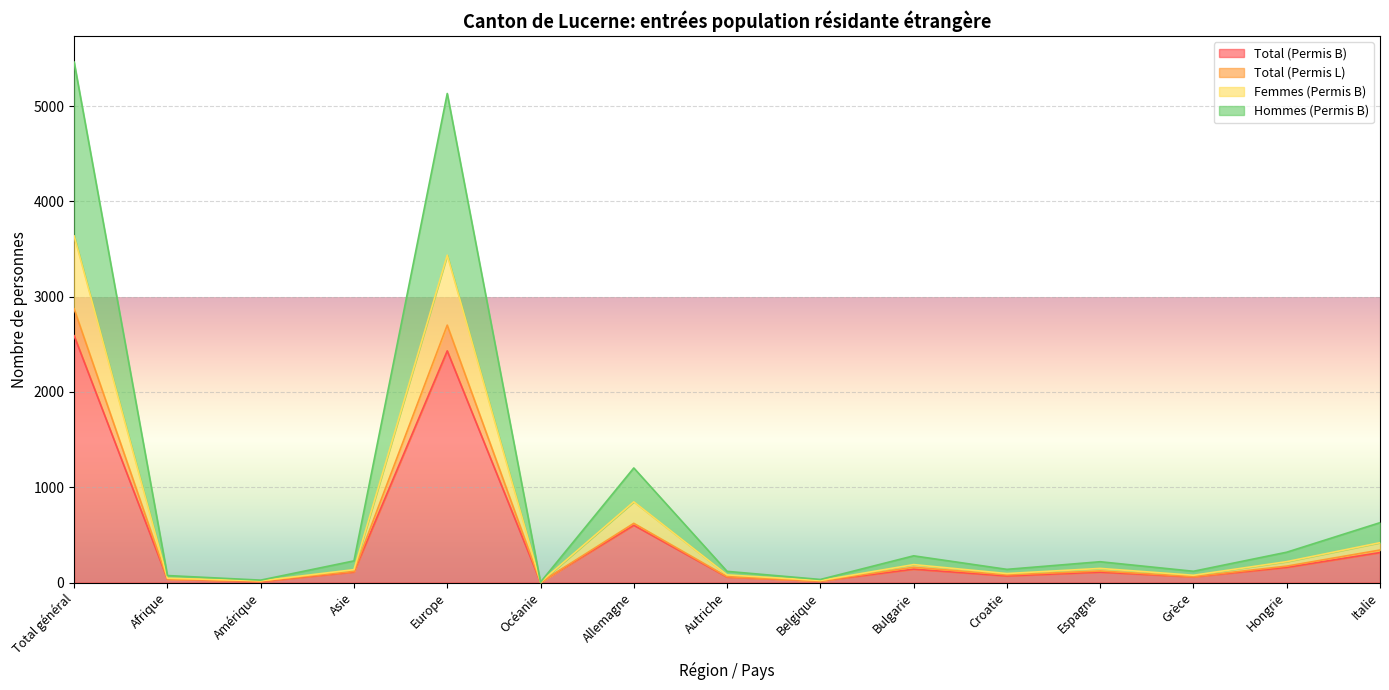

True or false: Total (Permis B) has more than 2 points higher than both neighbors.

True